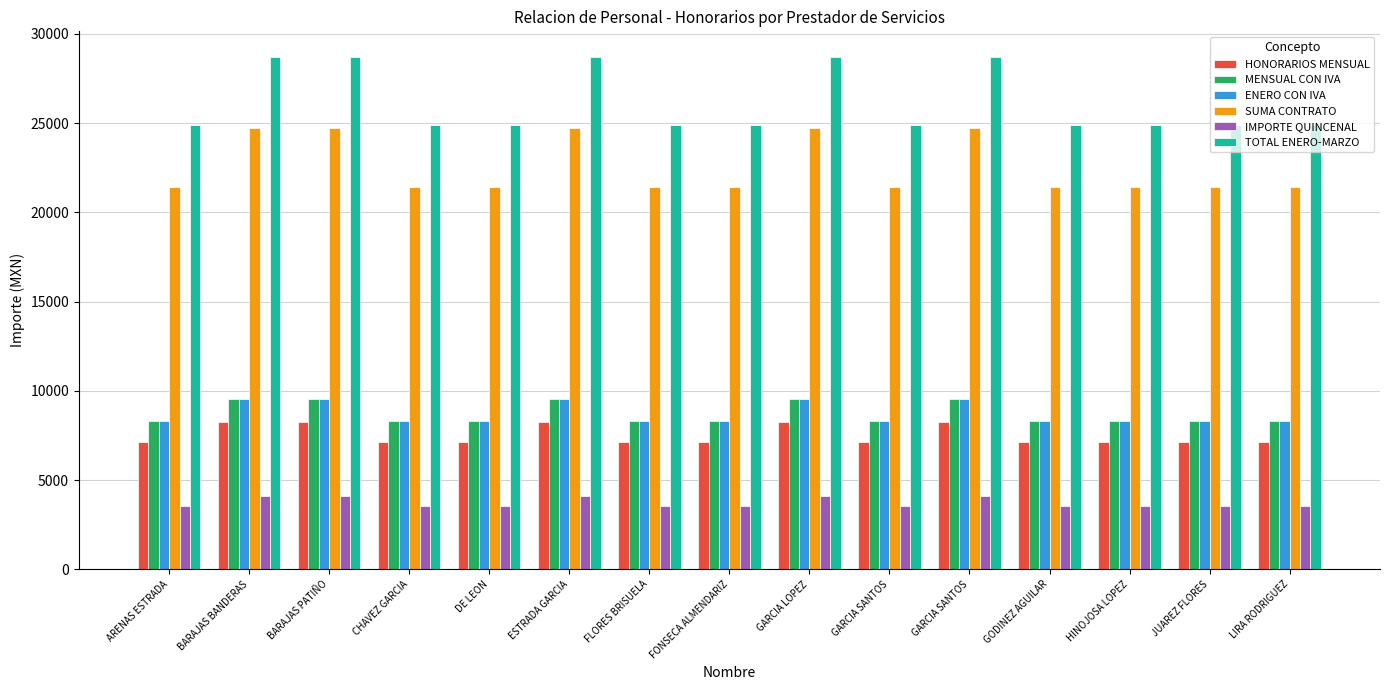

Which series has the largest total across all categories?

TOTAL ENERO-MARZO